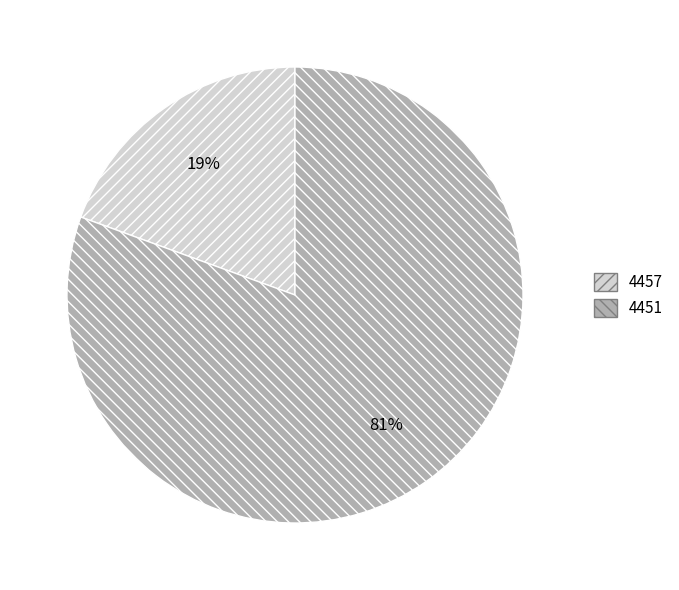

Which slice represents more than half of the pie?

4451